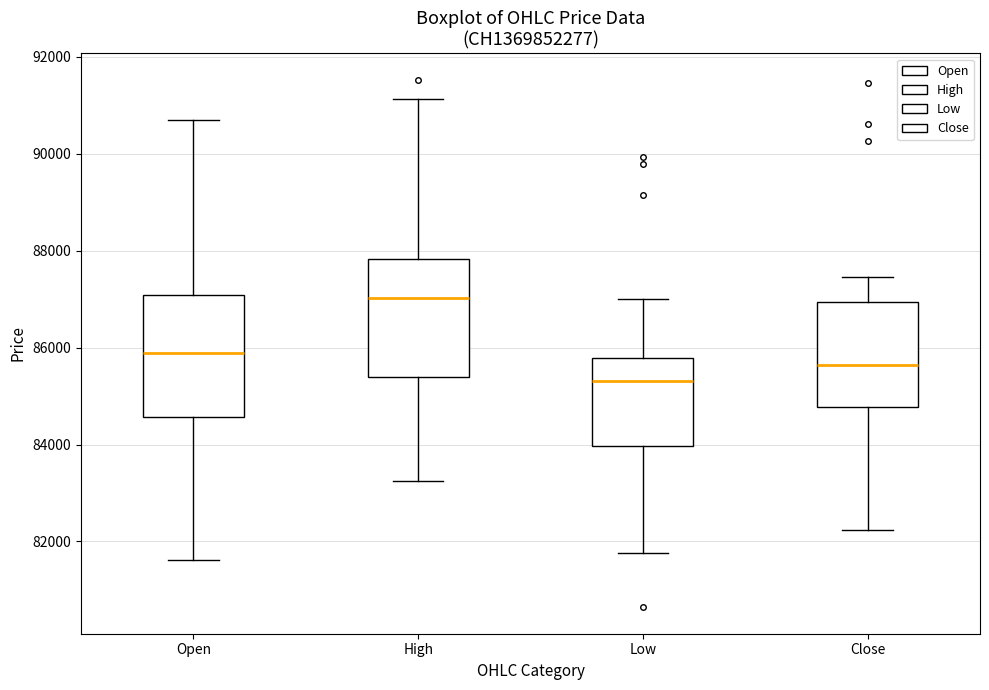

Which box's median line is the highest?

High